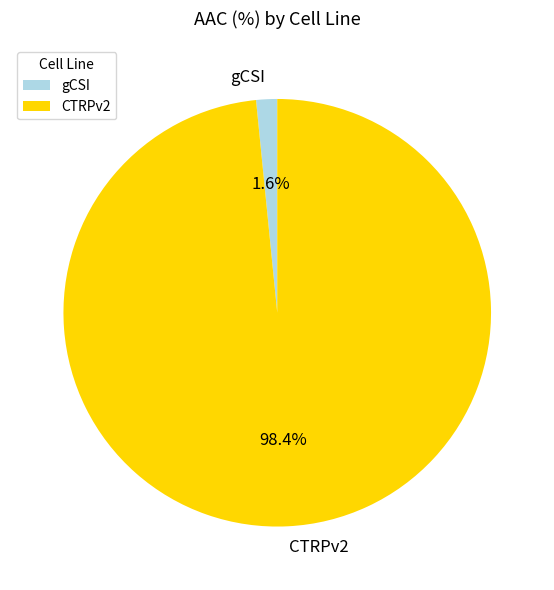

Does any single category account for the majority?

Yes